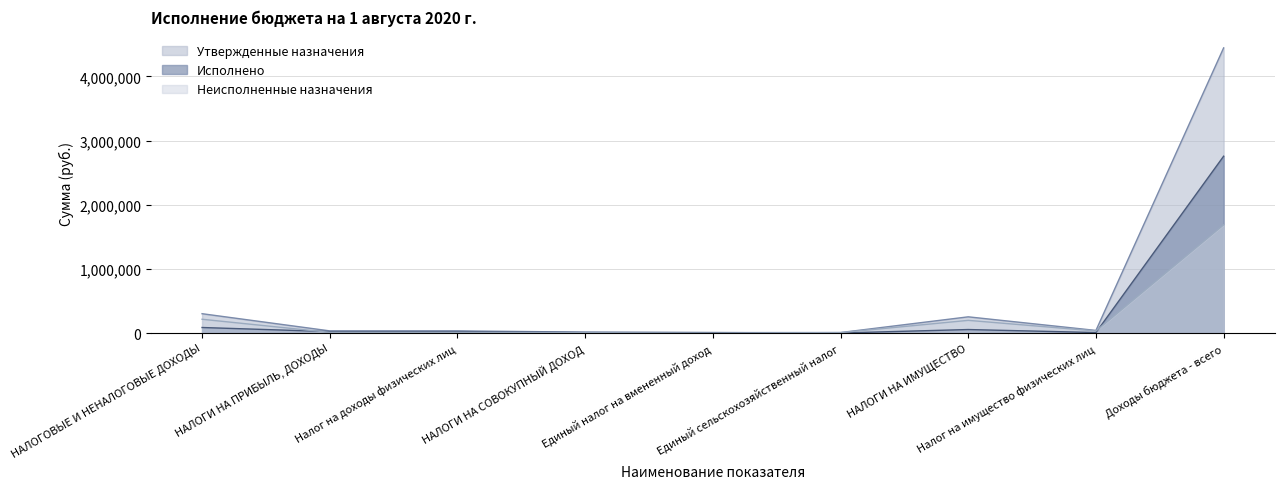

At which category does Утвержденные назначения reach its first local peak?

НАЛОГИ НА ИМУЩЕСТВО